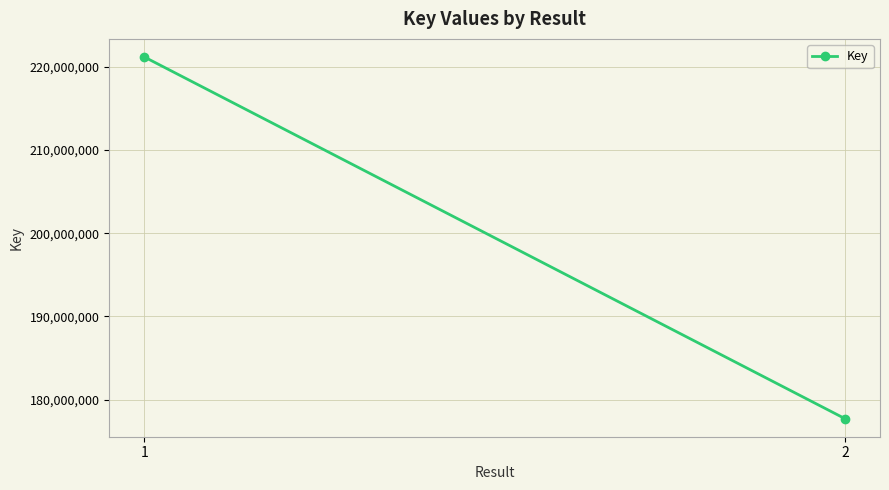

What is the maximum value shown in the chart?

221201976